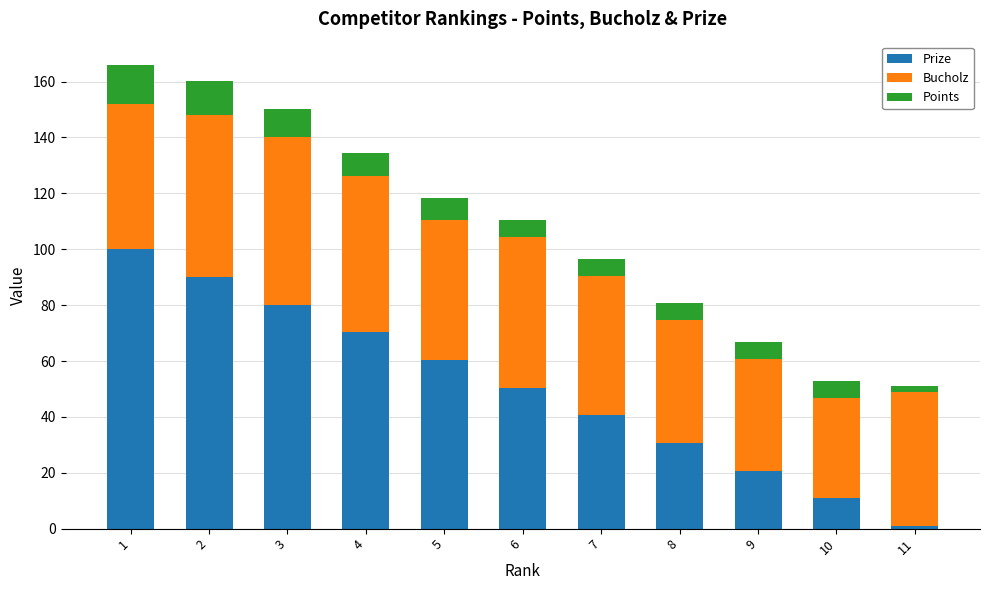

How many data points does each series have?

11